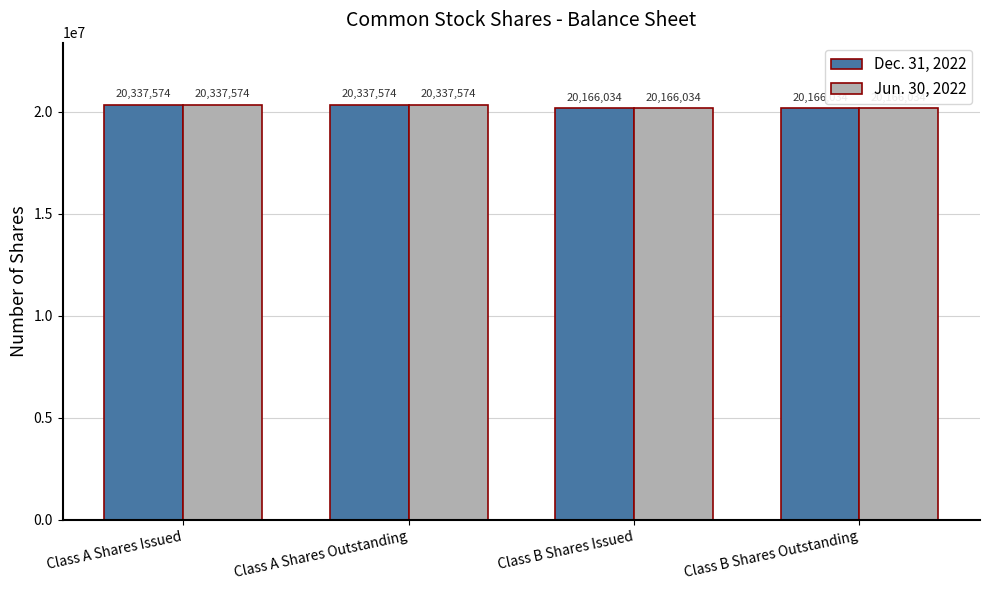

Is the value of Dec. 31, 2022 at Class B Shares Outstanding greater than the value of Jun. 30, 2022 at Class A Shares Issued?

No